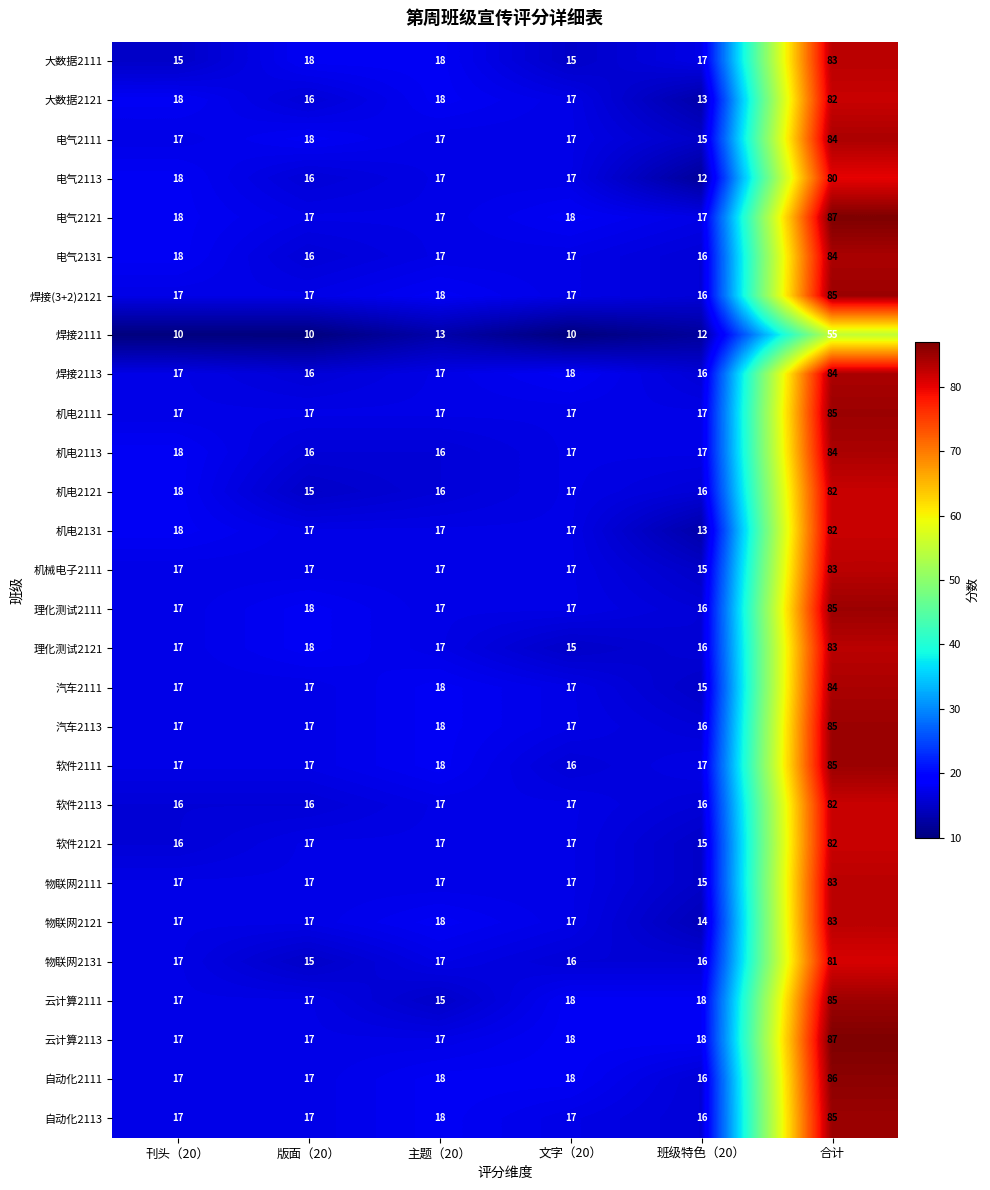

What is the greatest value displayed?

87